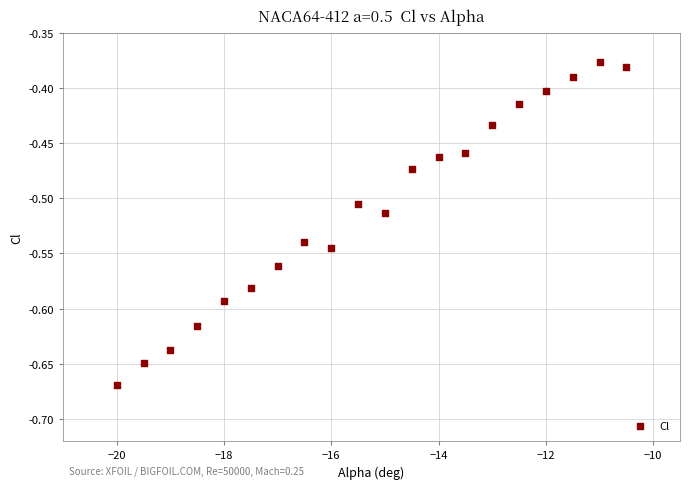

What is the range of Y values (max minus min)?

0.3